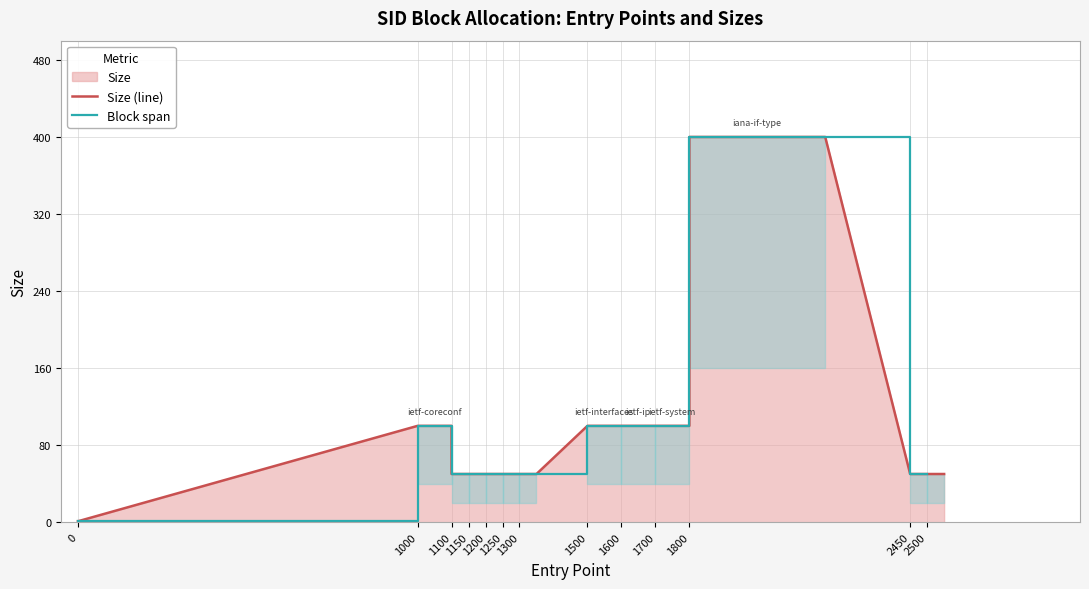

At which category does the data reach its first local peak?

1000